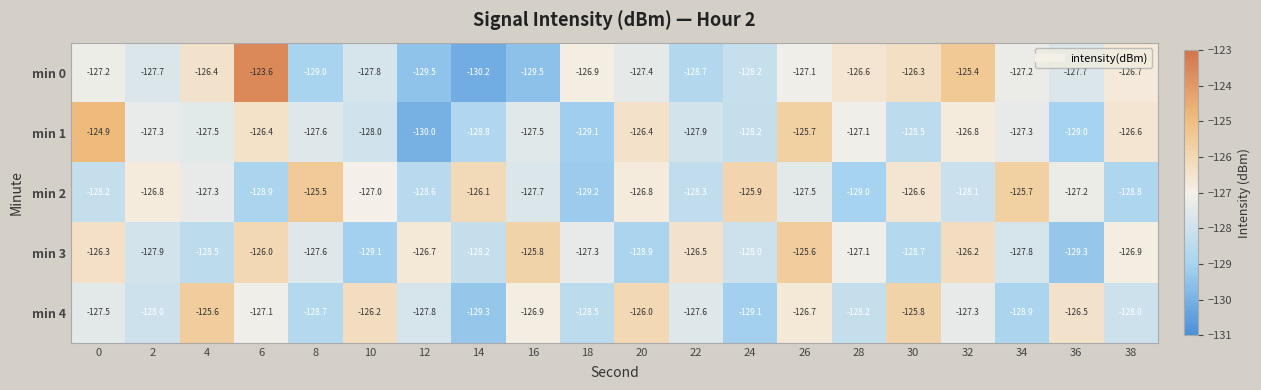

At 32, list the series in order from smallest to largest.

min 2, min 4, min 1, min 3, min 0